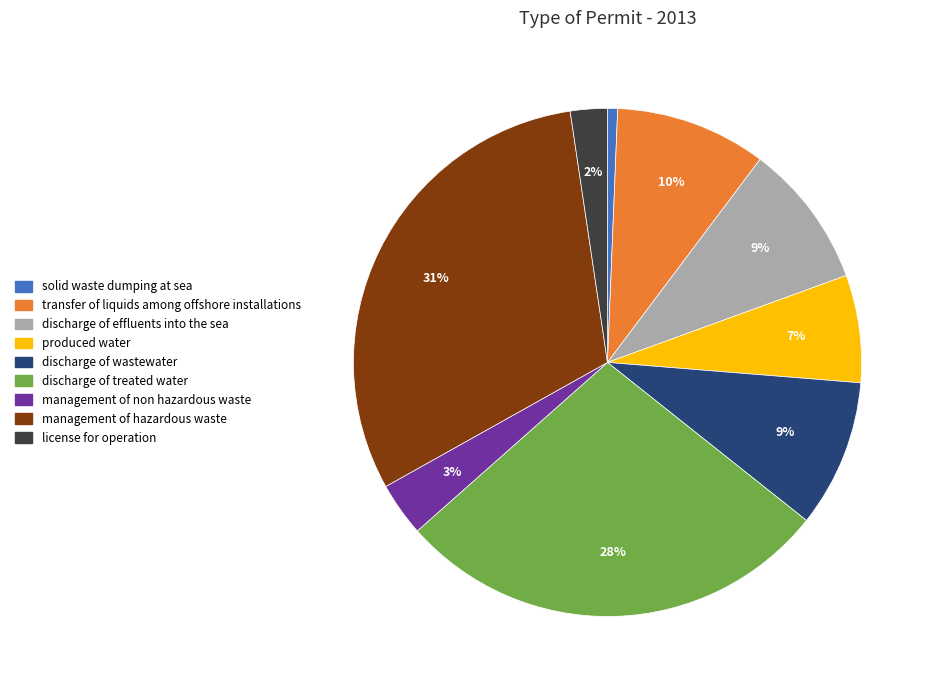

Is there a majority slice in this chart?

No